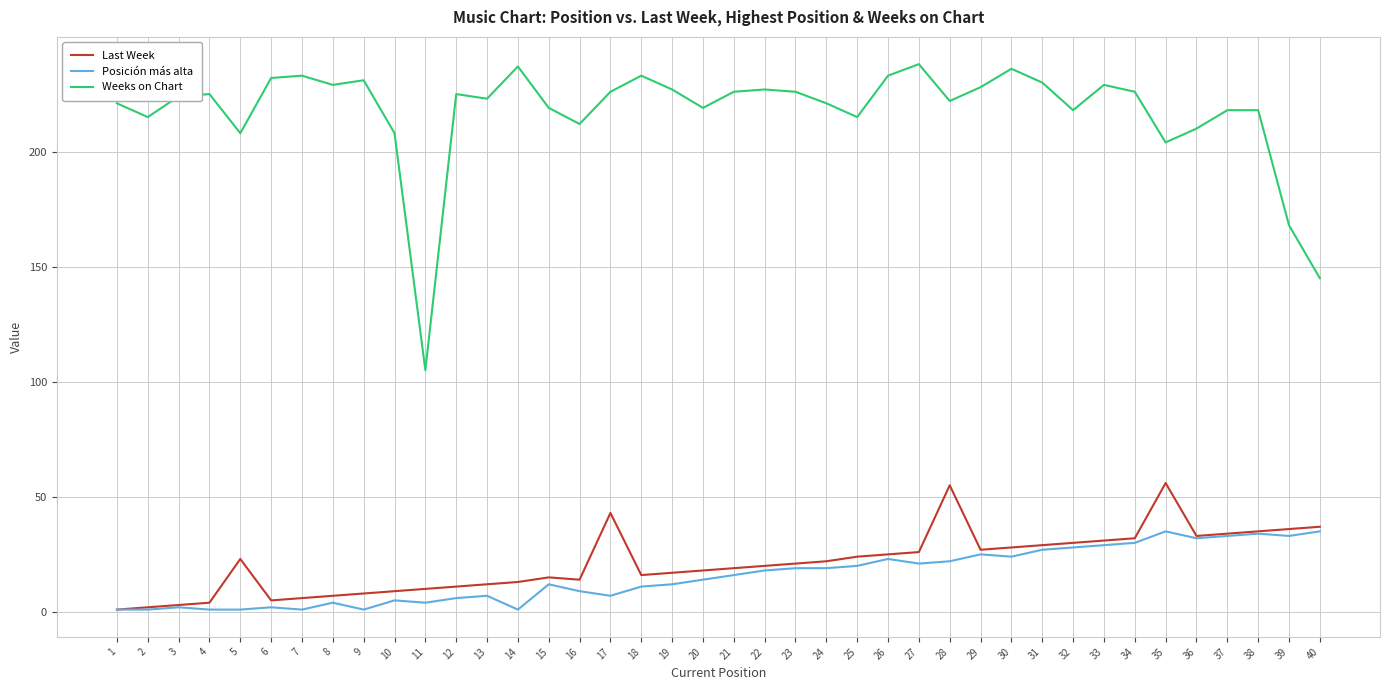

Is the value of Weeks on Chart at 30 greater than the value of Last Week at 11?

Yes